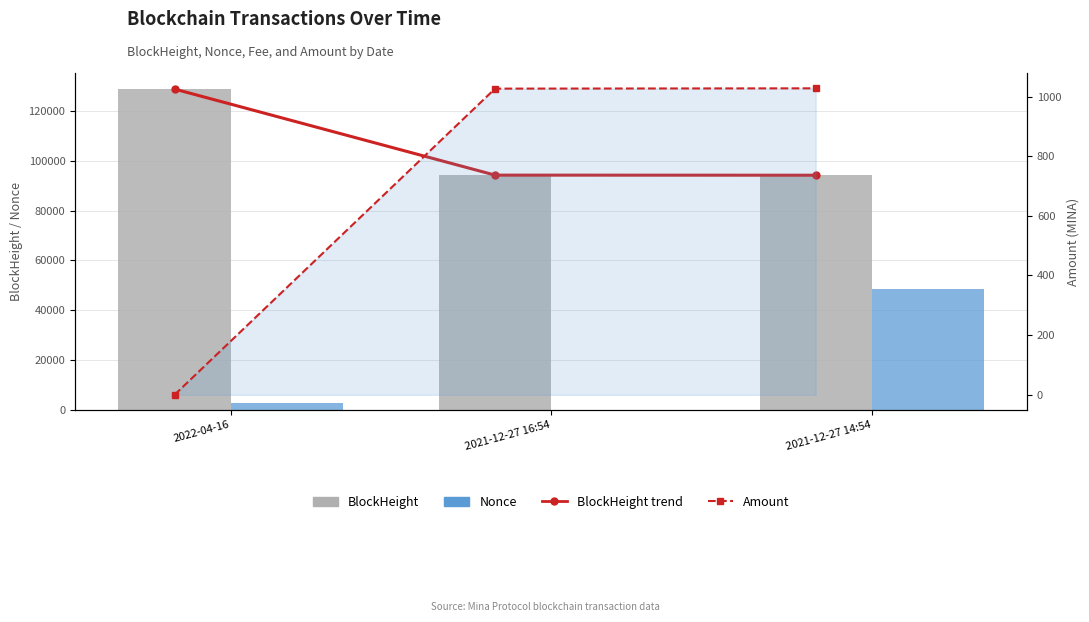

At which label is Amount closest to 513?

2022-04-16